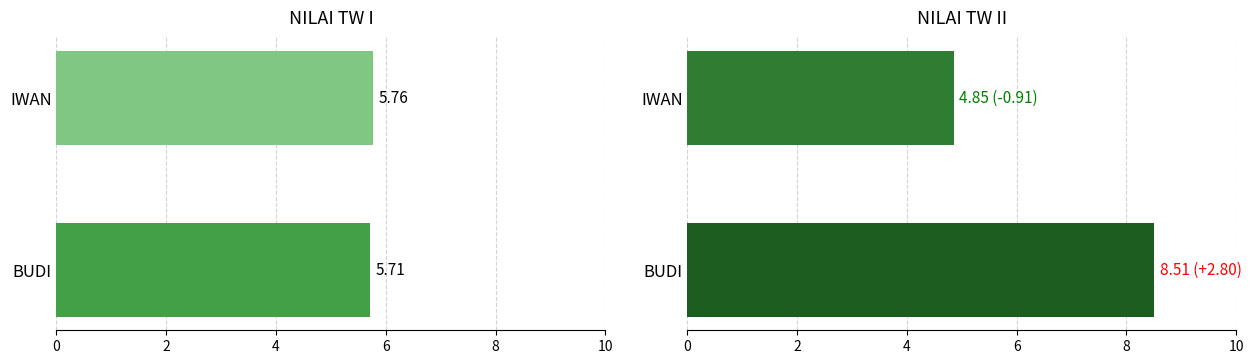

The NILAI TW I series shows 5.8 at IWAN. True or false?

True